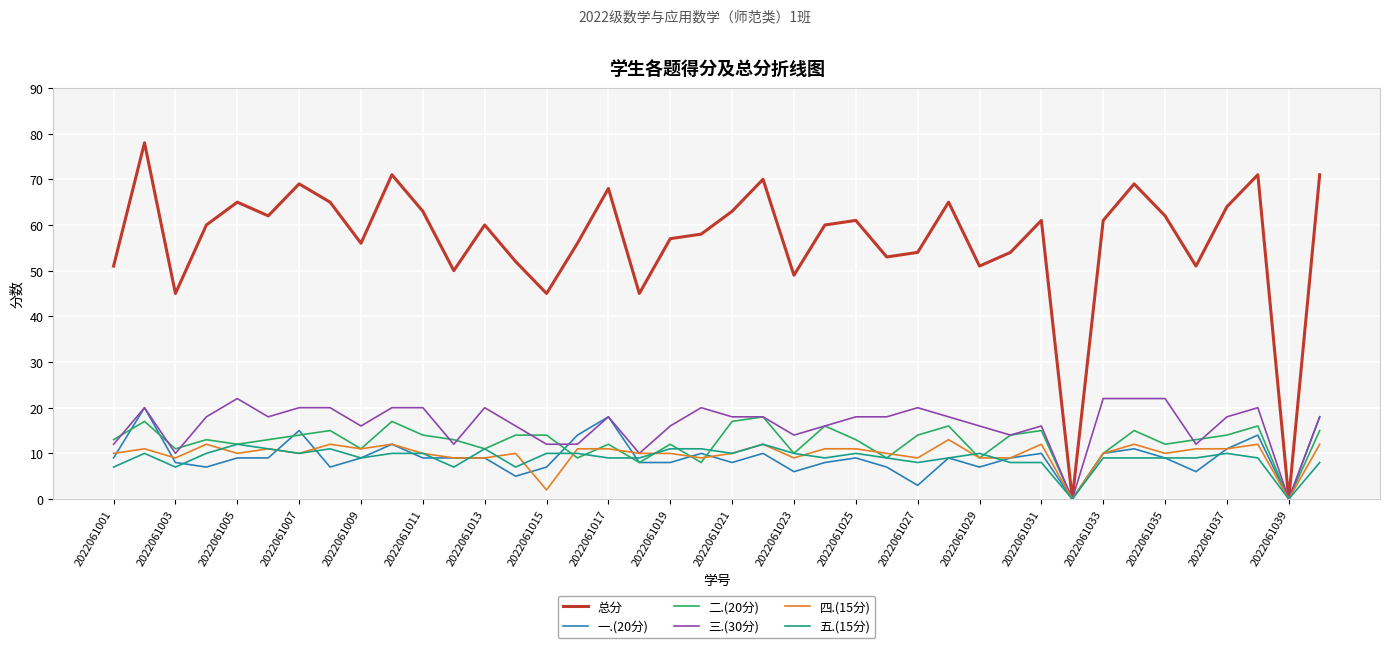

True or false: 三.(30分) has more than 0 points higher than both neighbors.

True